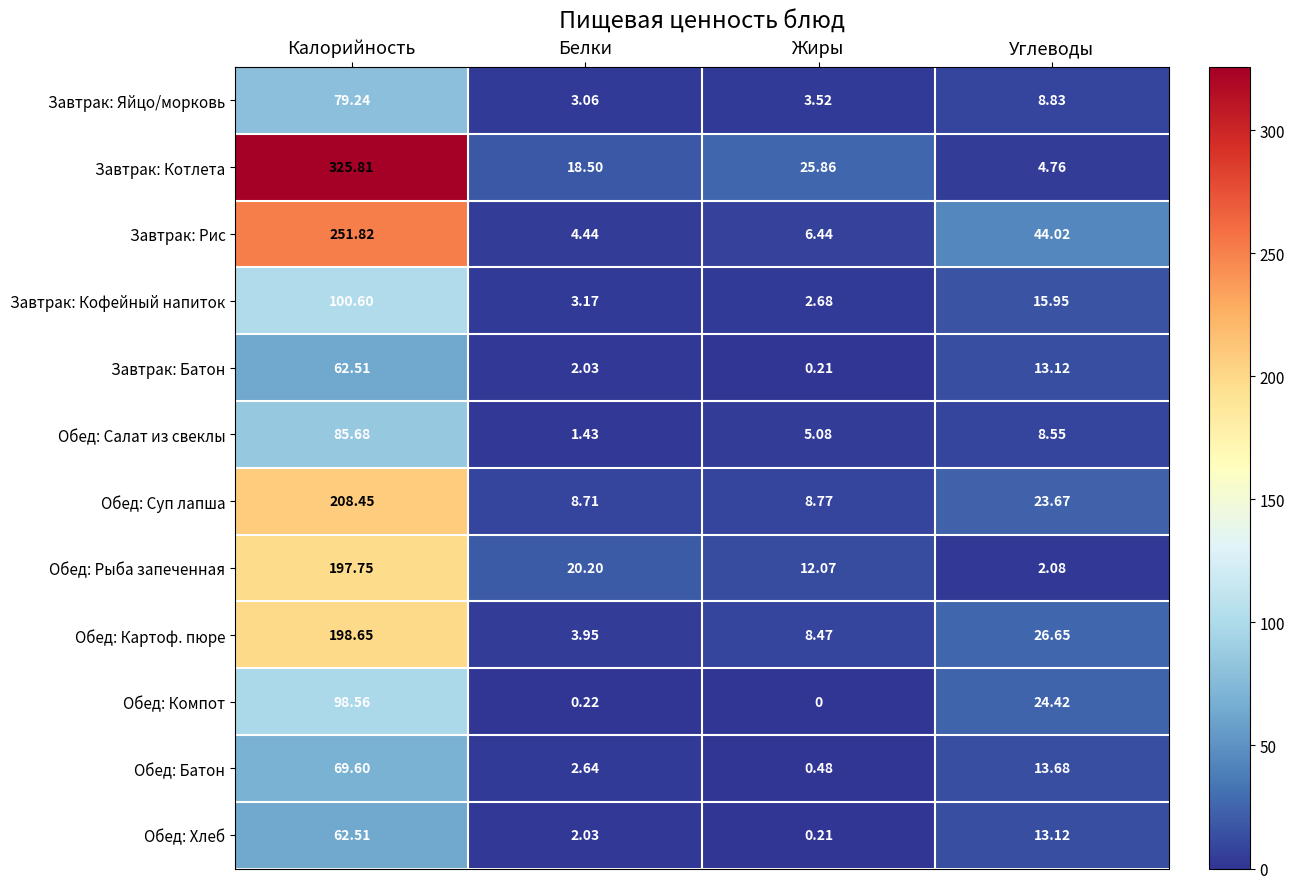

Which series has the largest range (max minus min)?

Завтрак: Котлета